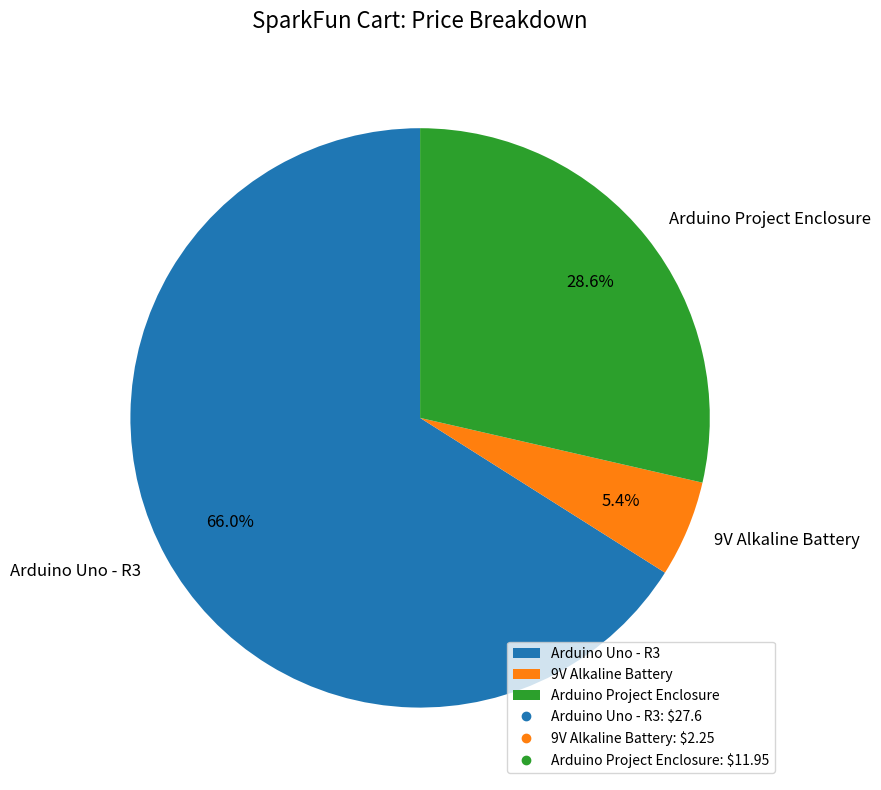

What is the smallest slice in the pie chart?

9V Alkaline Battery